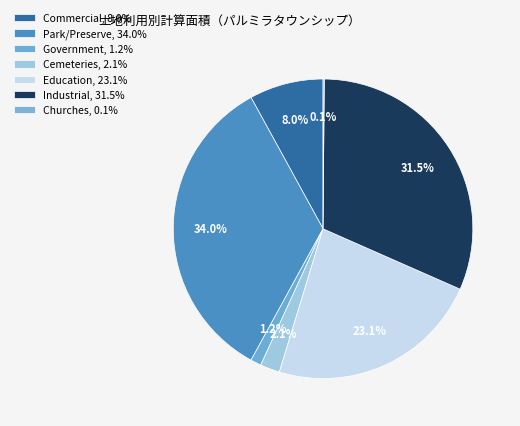

What percentage is the Cemeteries slice, to the nearest percent?

2%